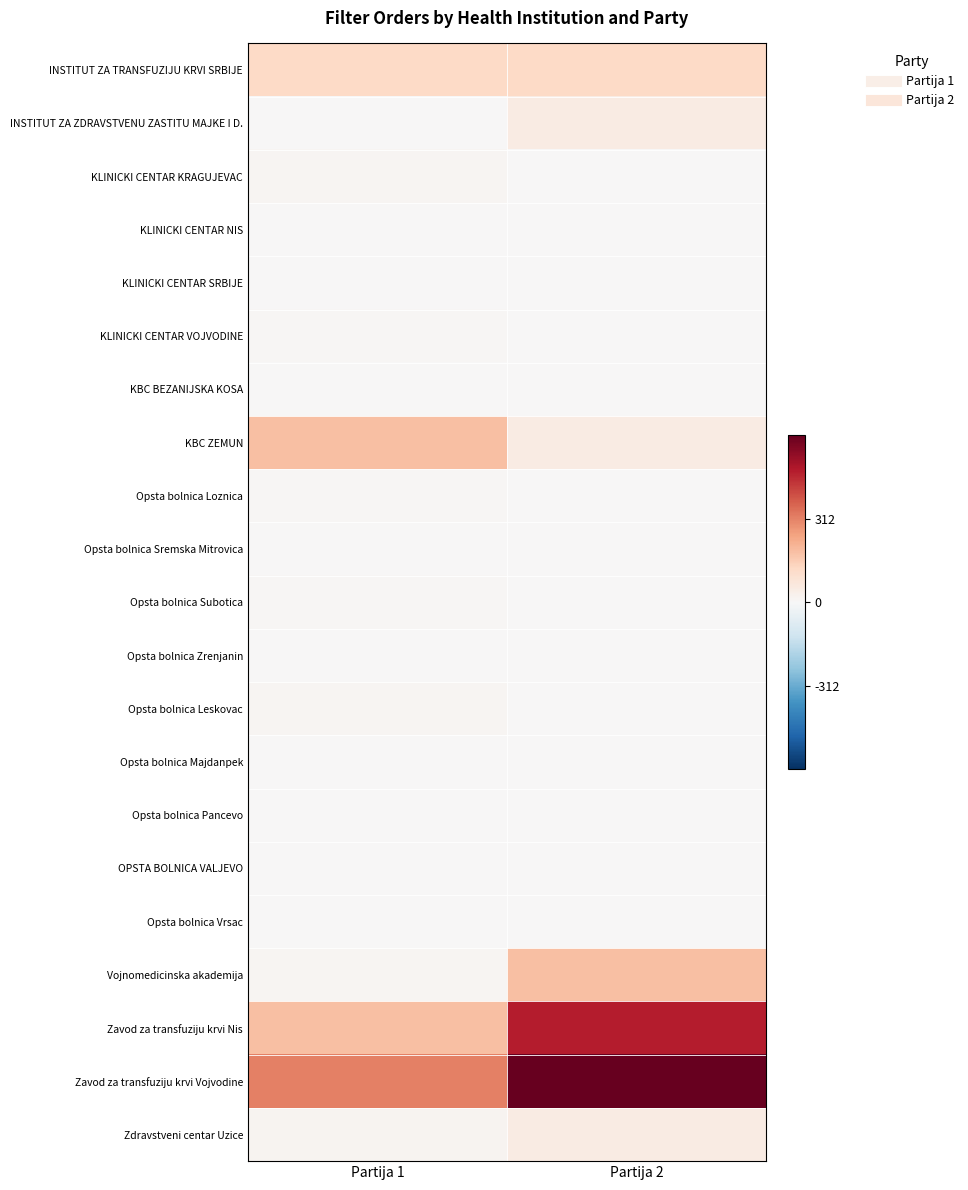

What is the maximum value shown in the chart?

625